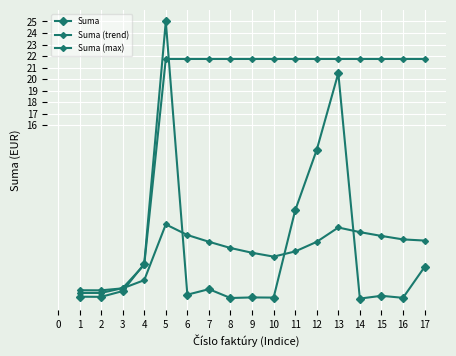

How many values in the Suma (max) series exceed 21?

13